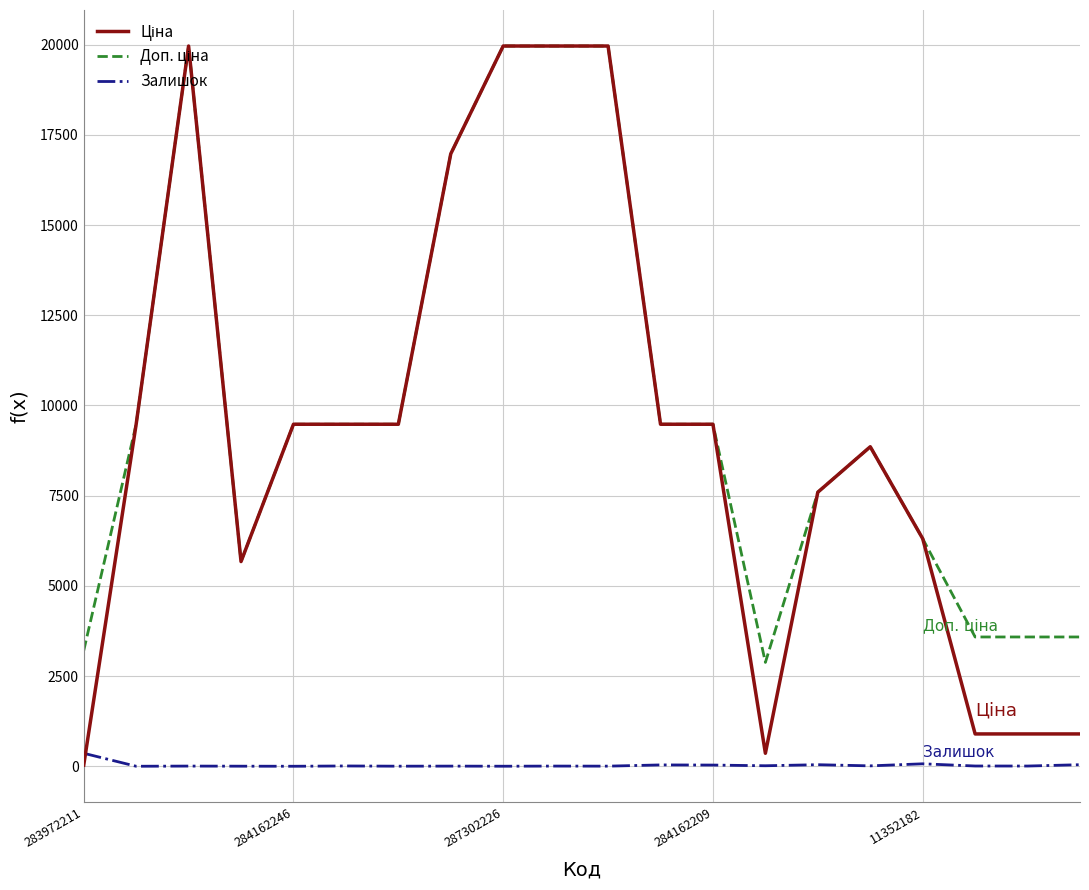

What is the greatest value displayed?

19964.2